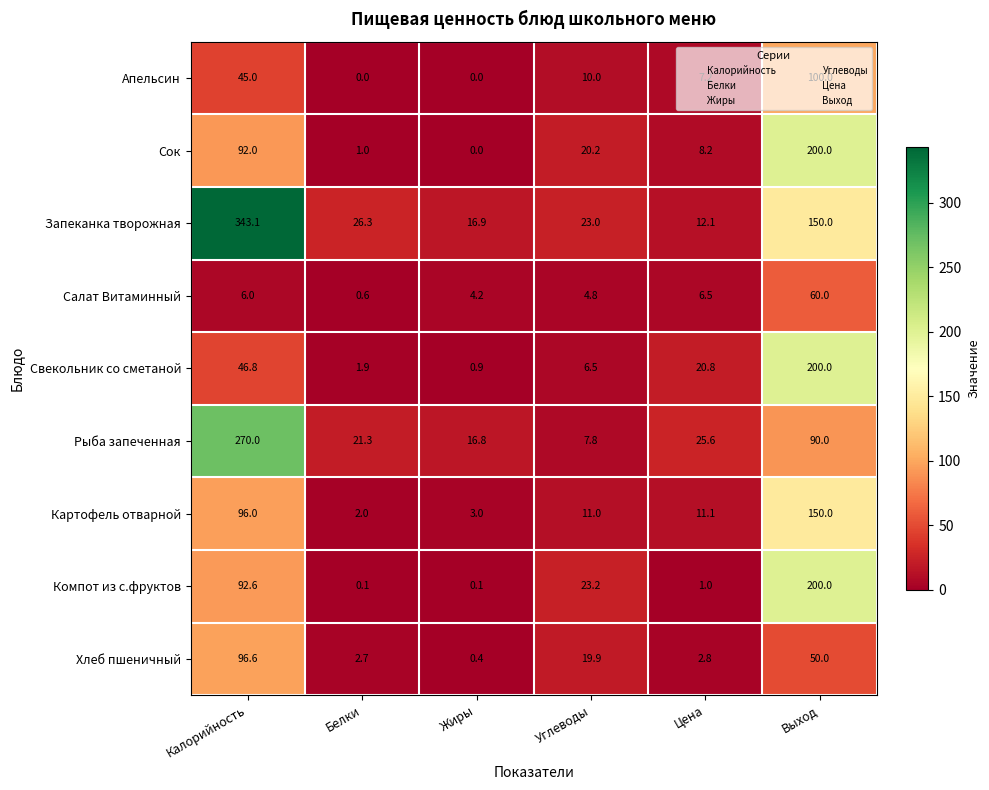

At which category is the sum across all series the highest?

Выход